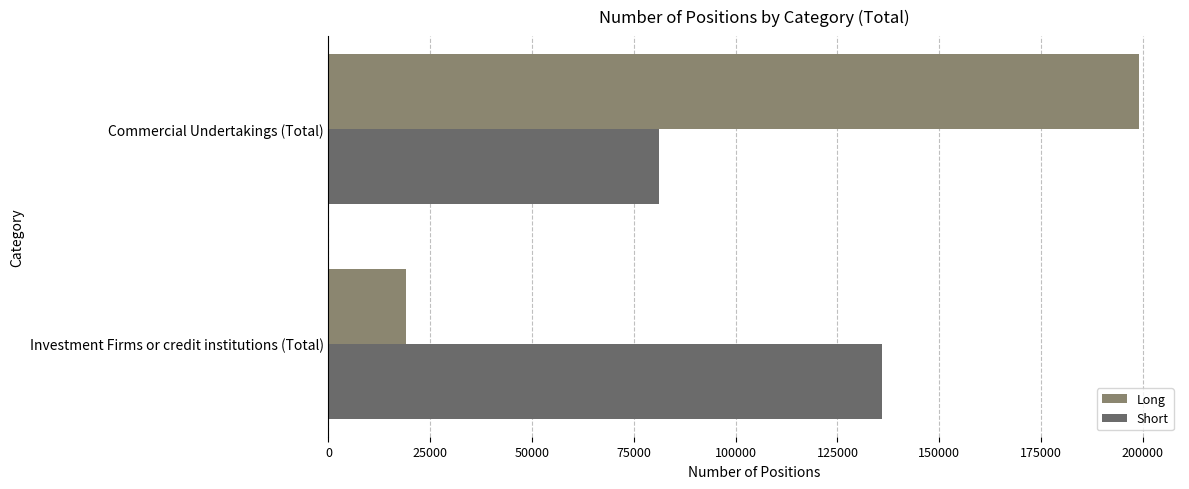

Where is Short nearest to the value 108622?

Commercial Undertakings (Total)